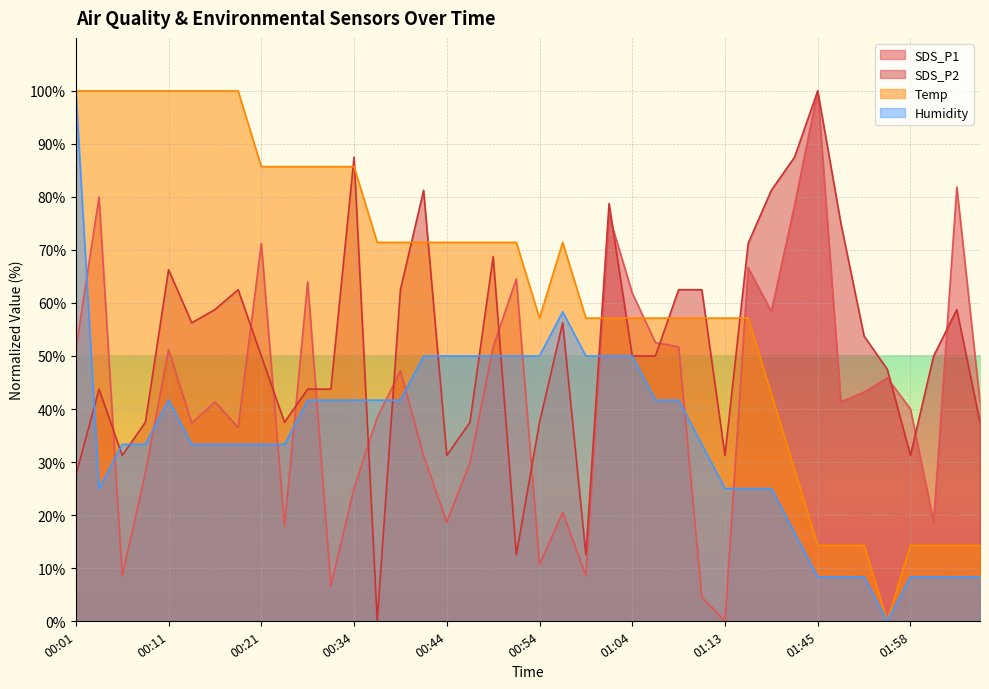

Where do SDS_P2 and SDS_P1 first cross each other?

00:03 and 00:06